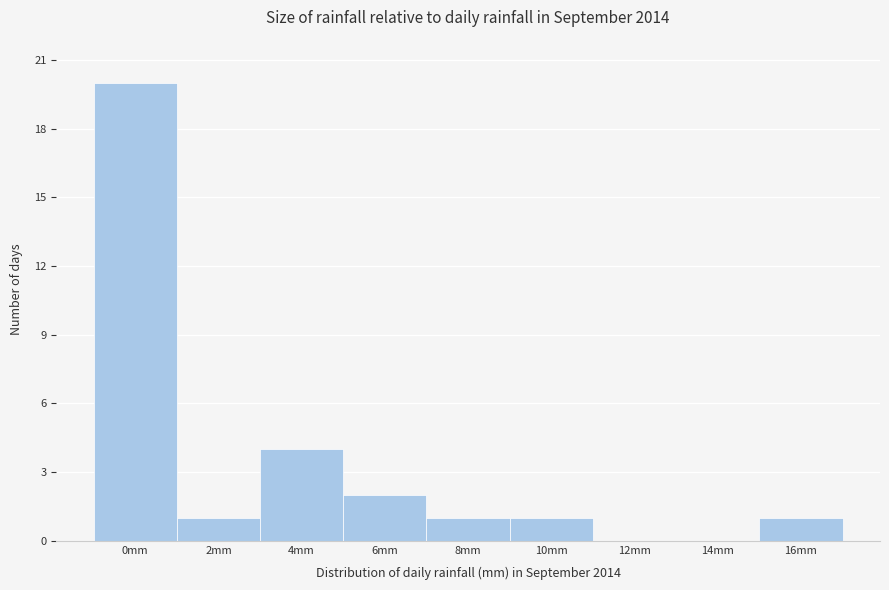

Reading left to right, what are all the values shown in this chart?

0mm=20	2mm=1	4mm=4	6mm=2	8mm=1	10mm=1	12mm=0	14mm=0	16mm=1